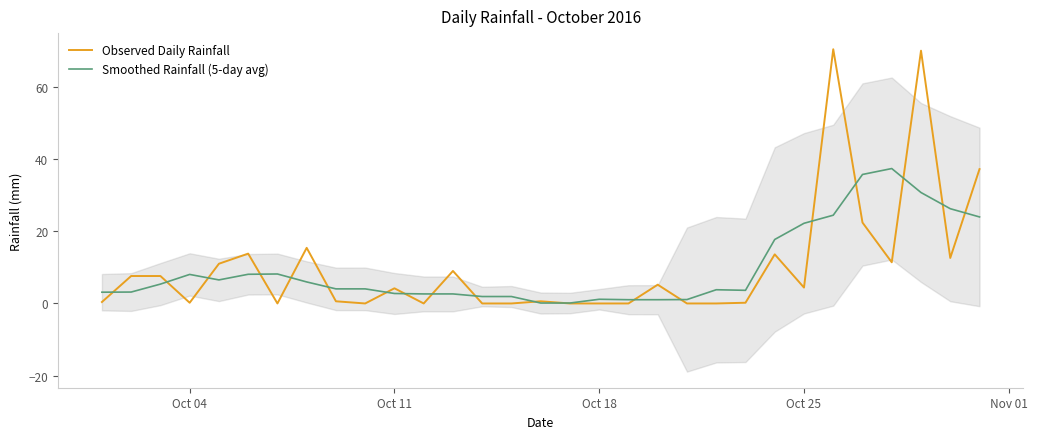

What is the average value of the Observed Daily Rainfall series?

10.3